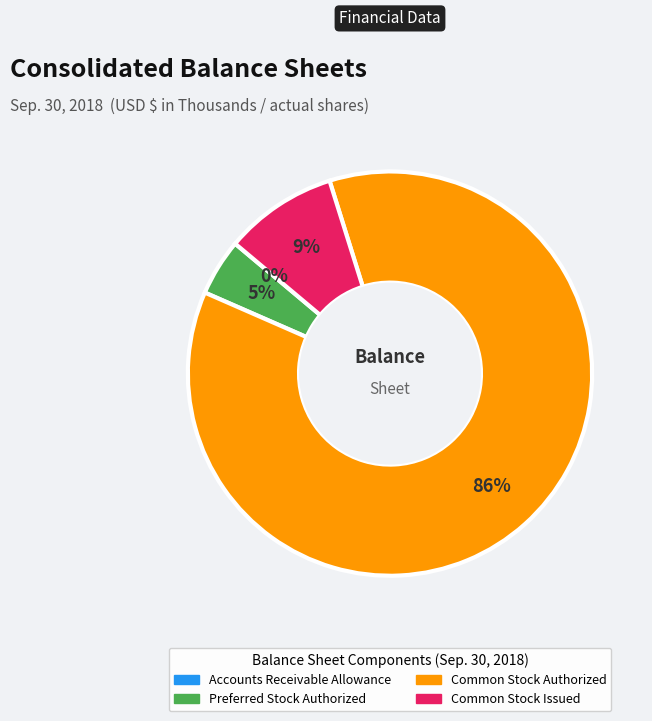

Which slice is the largest?

Common Stock Authorized